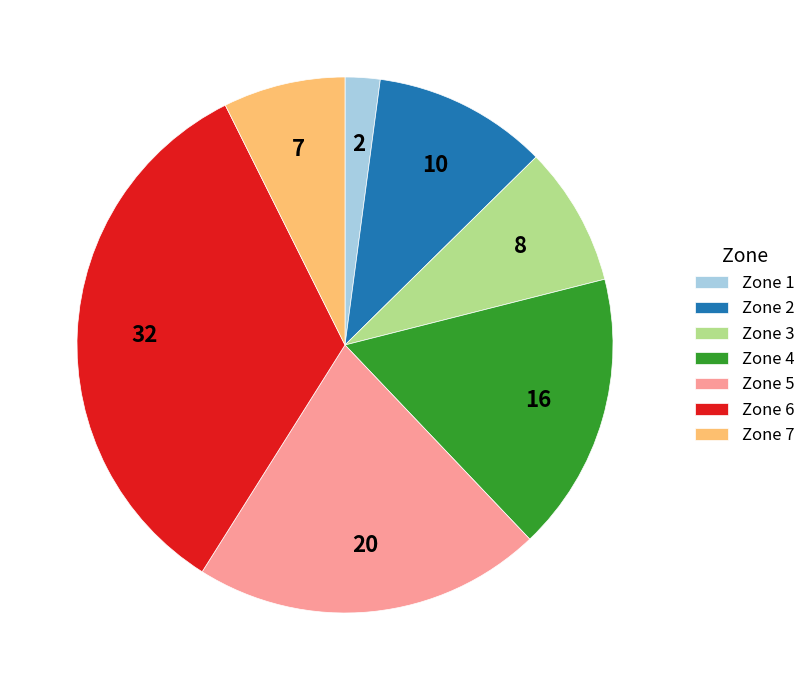

True or false: Zone 4 accounts for 8% of the total.

False